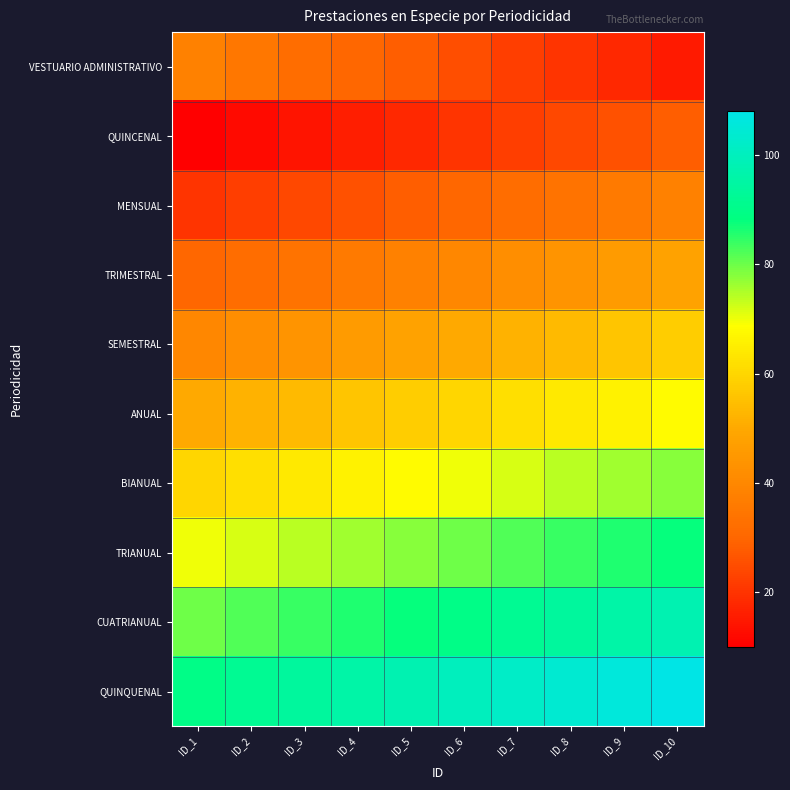

Between ID_3 and ID_4, which series saw the biggest shift?

VESTUARIO ADMINISTRATIVO